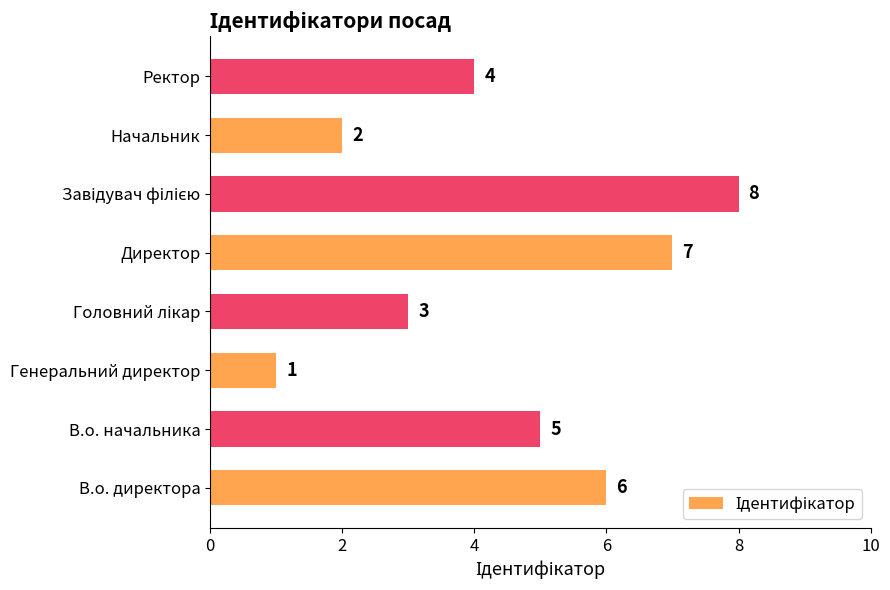

True or false: the data shows 10 at В.о. директора.

False